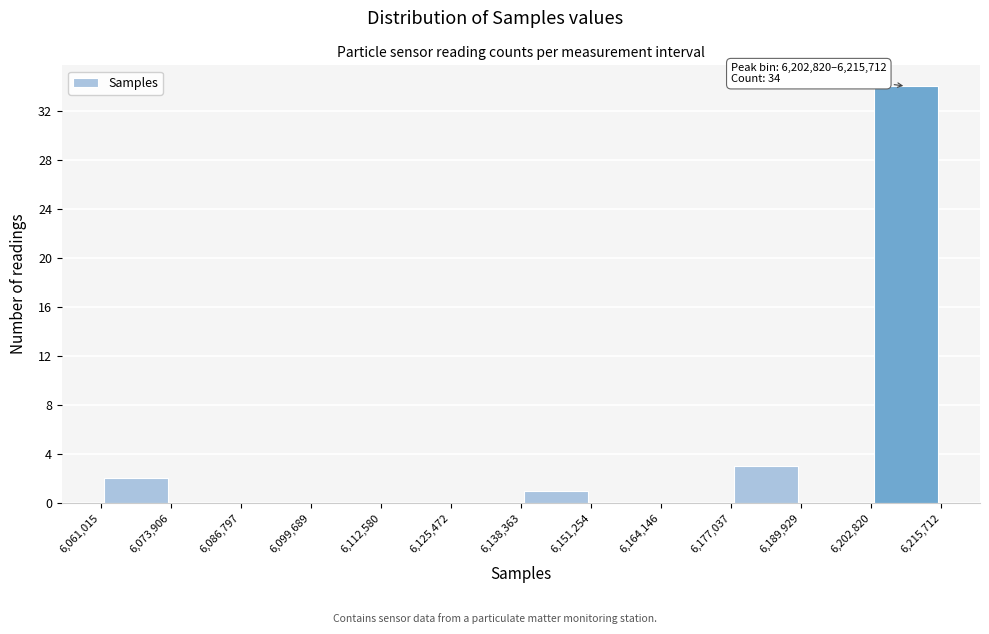

Over which range of the x-axis is the bar tallest?

6,202,820 to 6,215,712